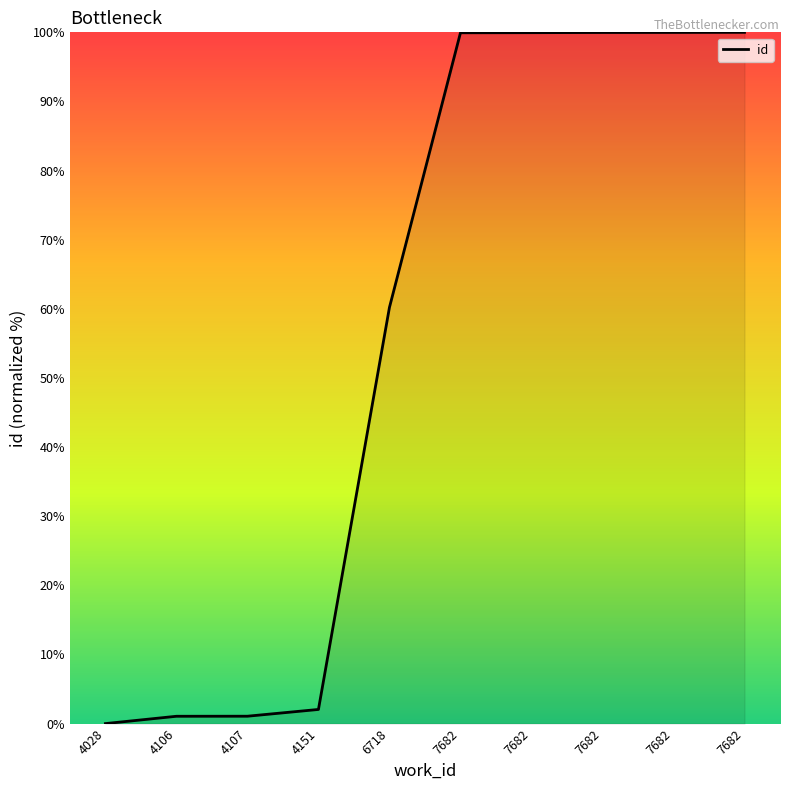

What is the difference between the maximum and minimum values?

100.0